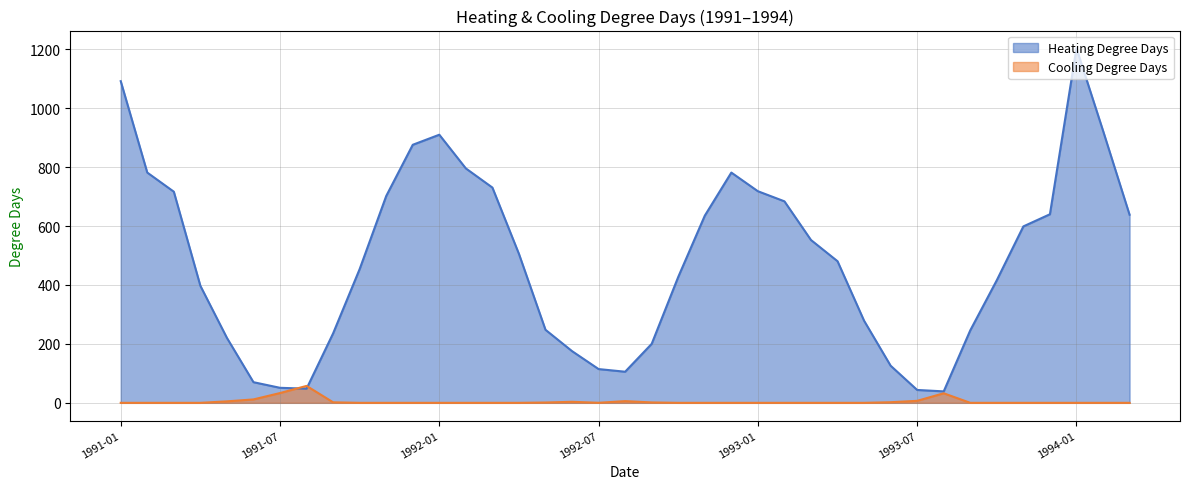

What position from the left is 1992-06?

18